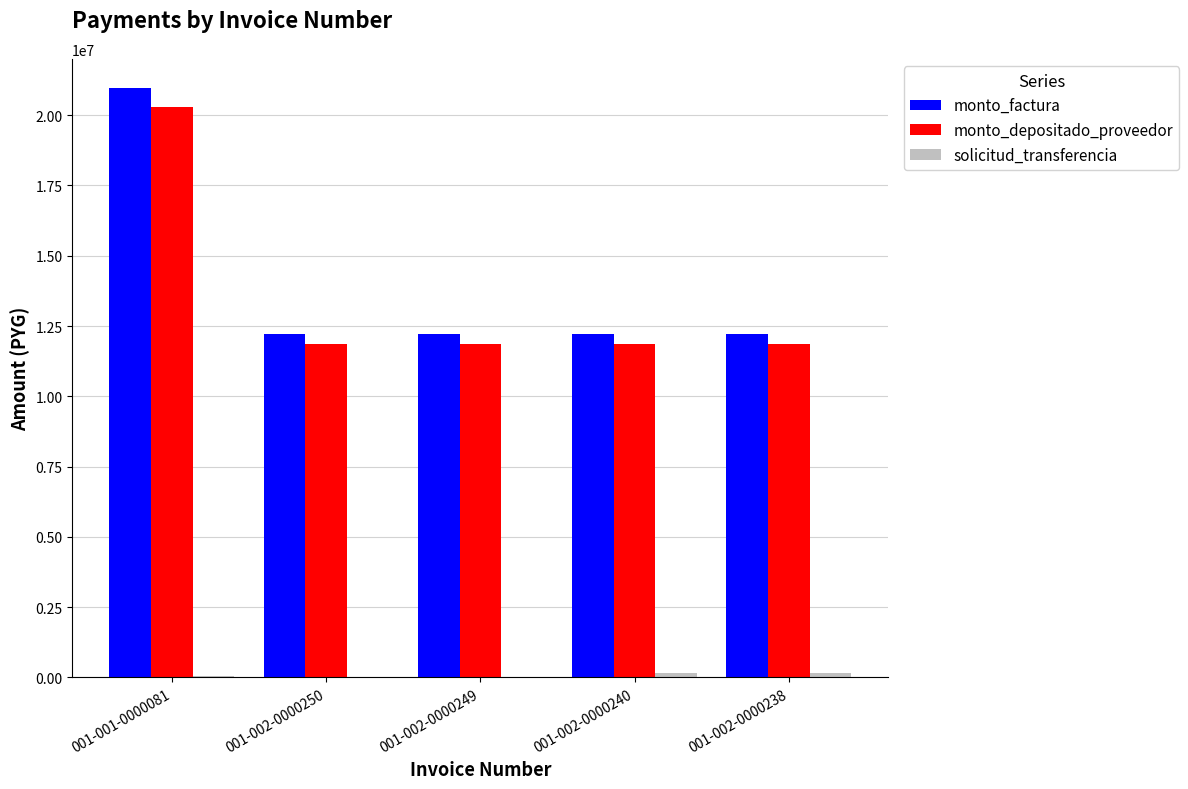

What is the sum of the monto_depositado_proveedor values at 001-002-0000240 and 001-002-0000249?

23691850